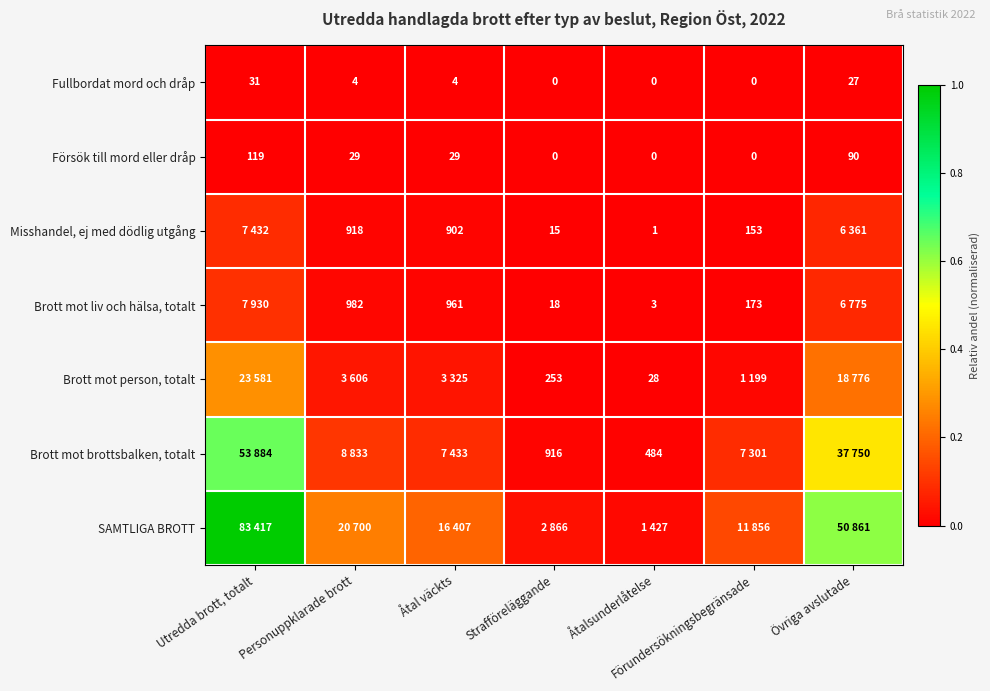

At which category is the sum across all series the highest?

Utredda brott, totalt